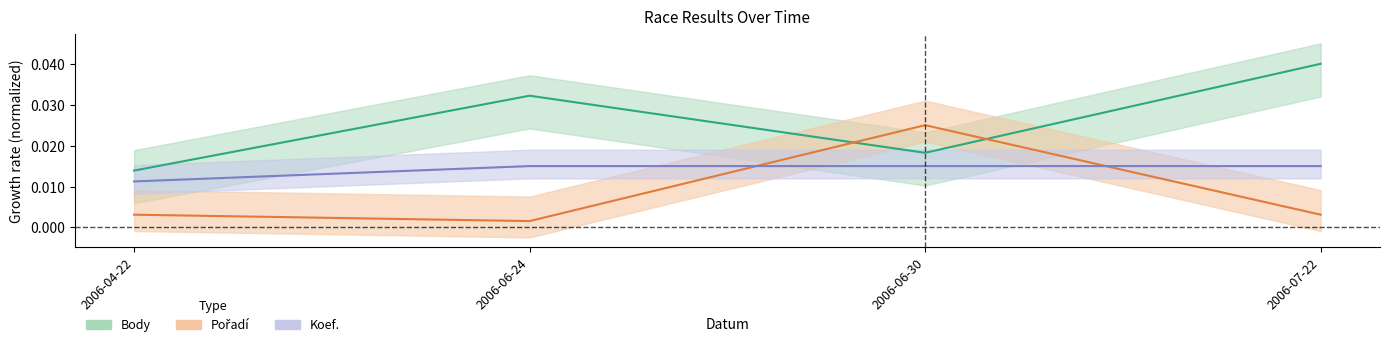

Which series has the largest range (max minus min)?

Body